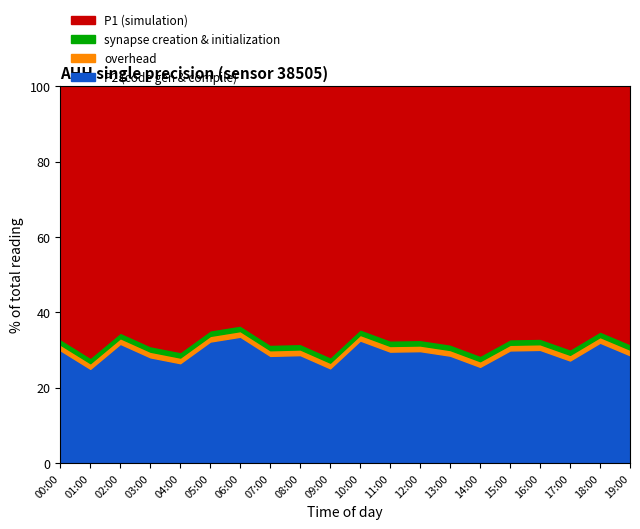

What are all the series names shown in the legend?

P1, P2